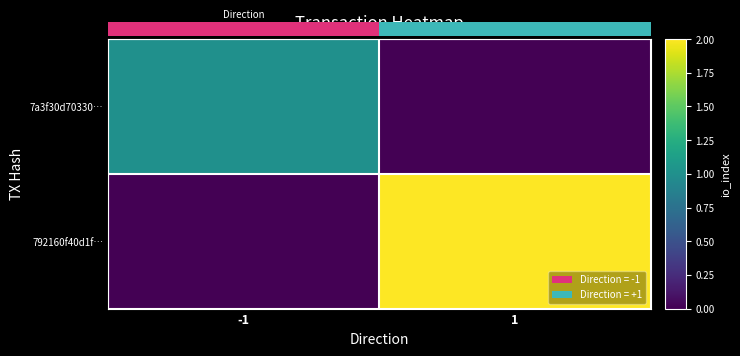

What is the difference between the highest and lowest values at 1?

2